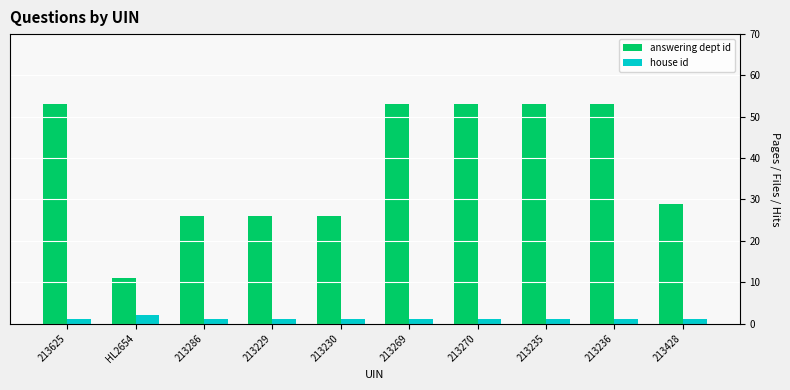

Which series has the largest range (max minus min)?

answering dept id